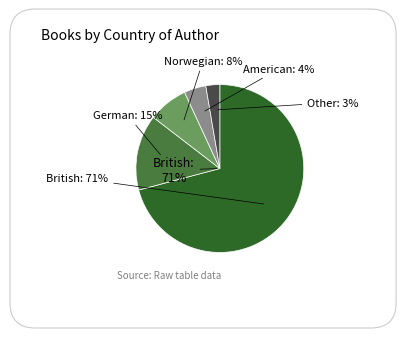

To the nearest percent, what is the combined percentage of American and Norwegian?

12%